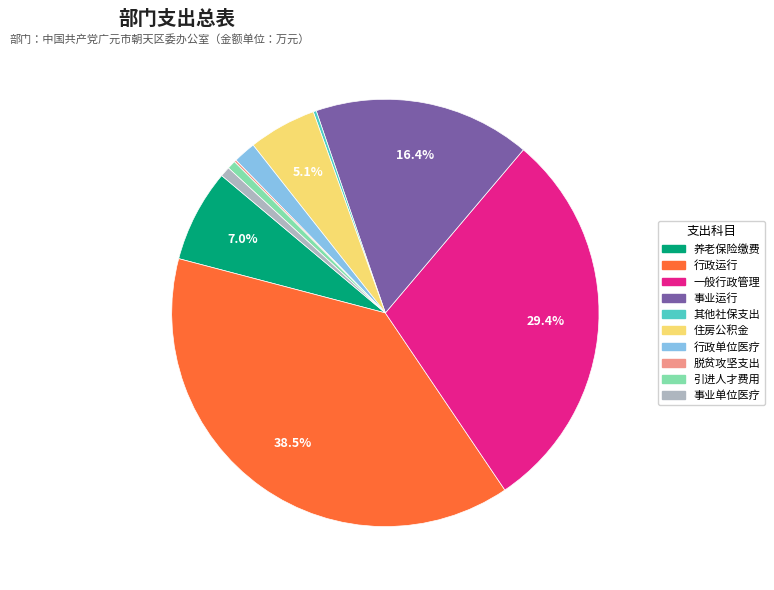

Is there any slice that represents more than half of the pie?

No